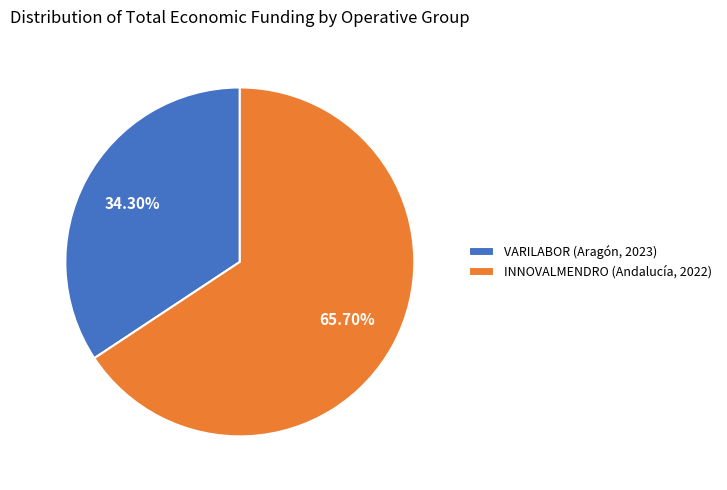

The VARILABOR (Aragón, 2023) slice represents 34% of the pie. True or false?

True